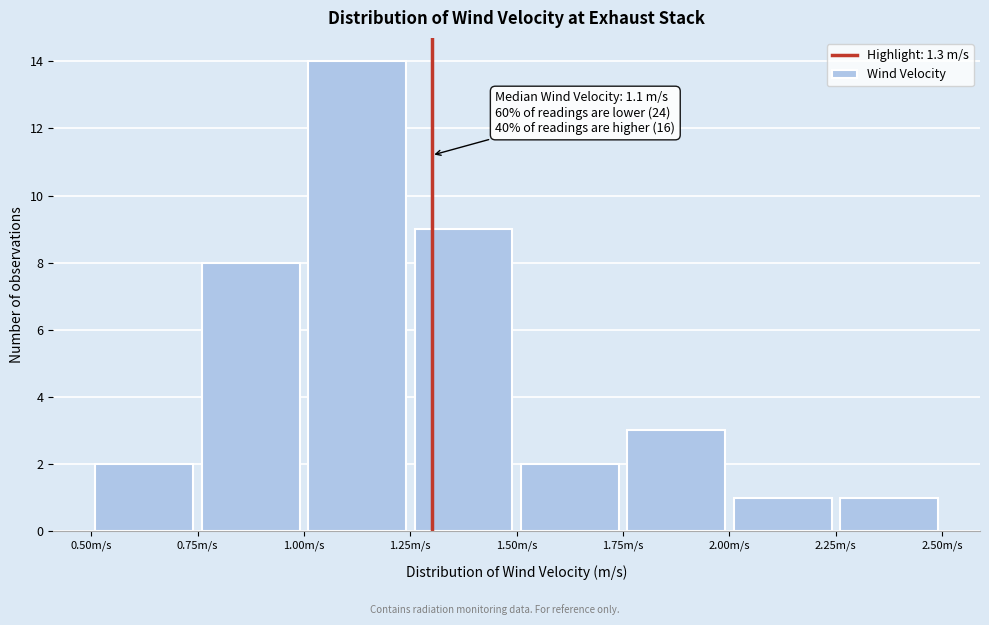

Which range on the x-axis has the tallest bar?

1.00 to 1.25